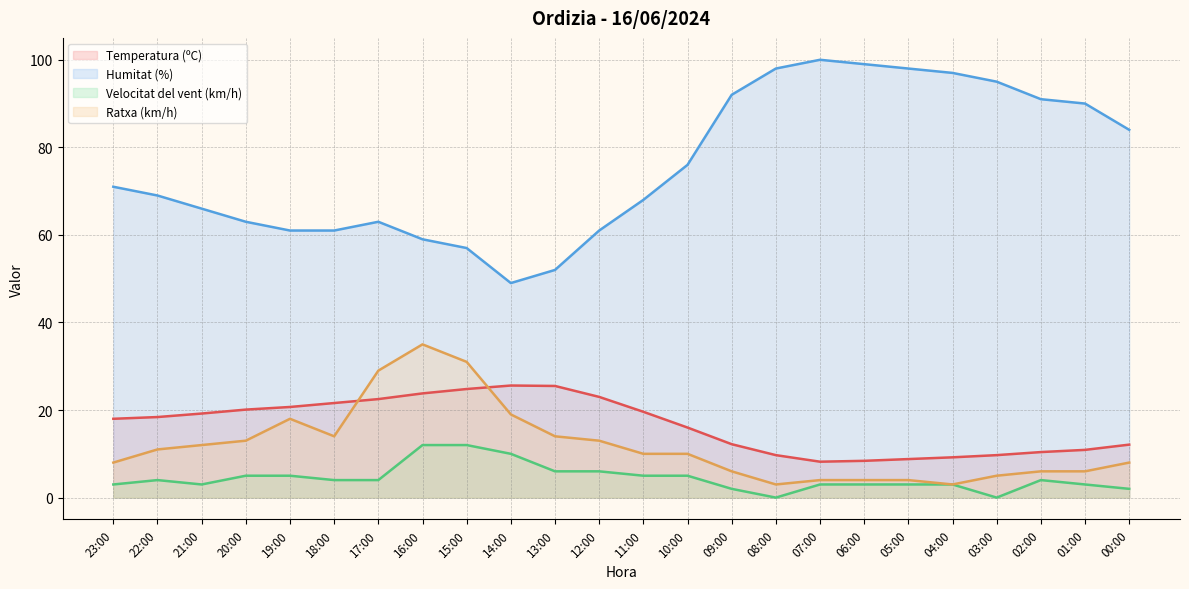

How many interior local peaks does the Temperatura (ºC) series have?

1